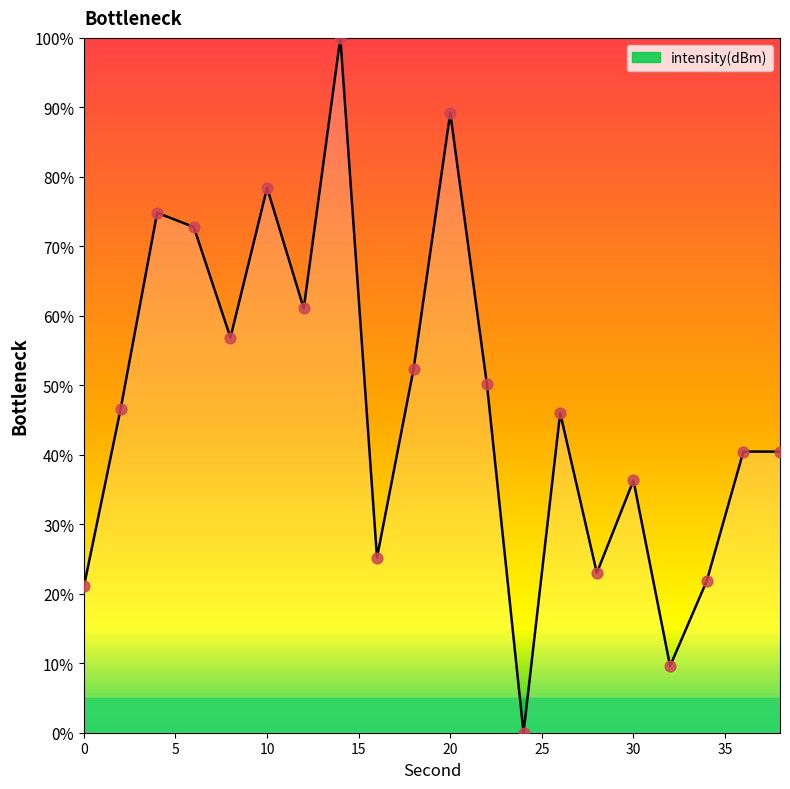

What is the maximum value shown in the chart?

100.0